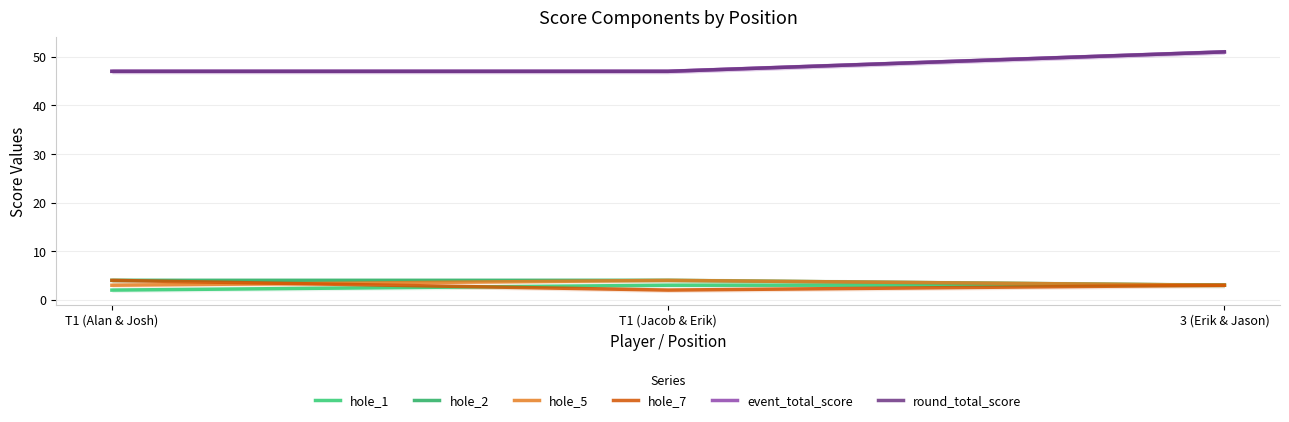

Reading right to left, transcribe all the data shown in this chart.

hole_1: 3 (Erik & Jason)=3	T1 (Jacob & Erik)=3	T1 (Alan & Josh)=2
hole_2: 3 (Erik & Jason)=3	T1 (Jacob & Erik)=4	T1 (Alan & Josh)=4
hole_5: 3 (Erik & Jason)=3	T1 (Jacob & Erik)=4	T1 (Alan & Josh)=3
hole_7: 3 (Erik & Jason)=3	T1 (Jacob & Erik)=2	T1 (Alan & Josh)=4
event_total_score: 3 (Erik & Jason)=51	T1 (Jacob & Erik)=47	T1 (Alan & Josh)=47
round_total_score: 3 (Erik & Jason)=51	T1 (Jacob & Erik)=47	T1 (Alan & Josh)=47